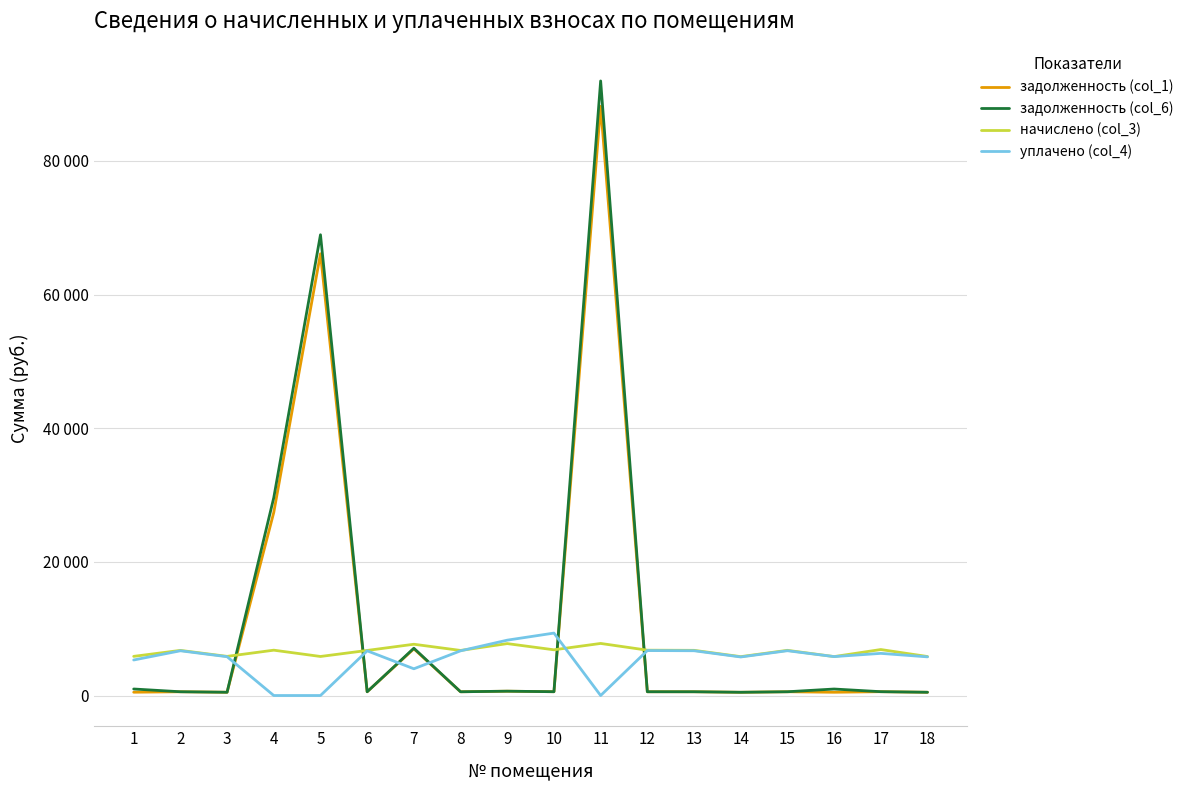

At which category is the sum across all series the highest?

11